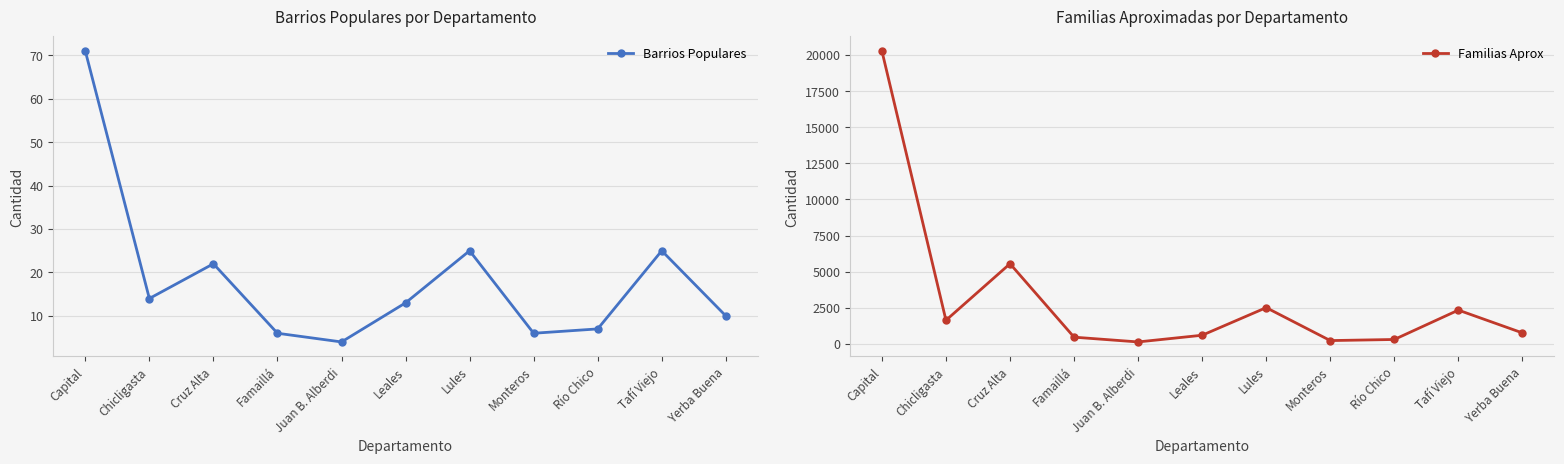

Reading left to right, list all the values displayed in this chart.

Barrios Populares: Capital=71	Chicligasta=14	Cruz Alta=22	Famaillá=6	Juan B. Alberdi=4	Leales=13	Lules=25	Monteros=6	Río Chico=7	Tafí Viejo=25	Yerba Buena=10
Familias Aprox: Capital=20275	Chicligasta=1639	Cruz Alta=5553	Famaillá=470	Juan B. Alberdi=140	Leales=604	Lules=2514	Monteros=234	Río Chico=310	Tafí Viejo=2343	Yerba Buena=765